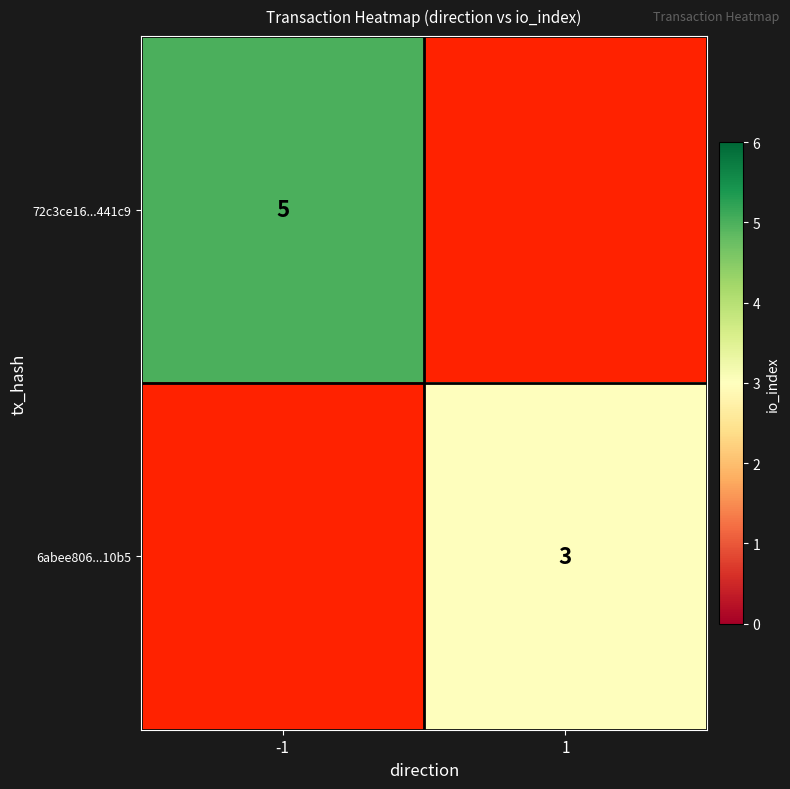

Which label corresponds to the smallest value in the chart?

1